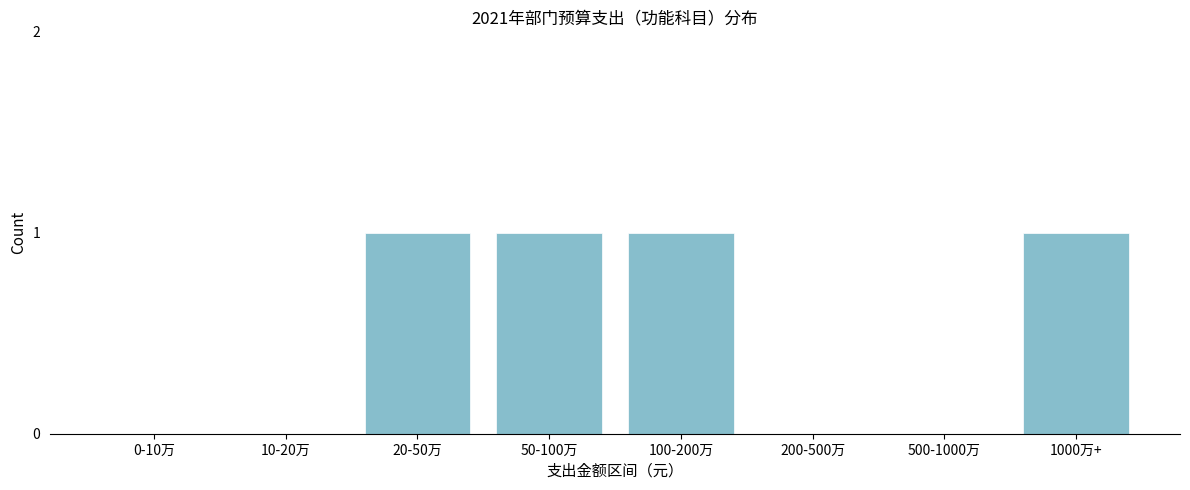

Reading left to right, extract all data points from this chart.

0-10万=0	10-20万=0	20-50万=1	50-100万=1	100-200万=1	200-500万=0	500-1000万=0	1000万+=1